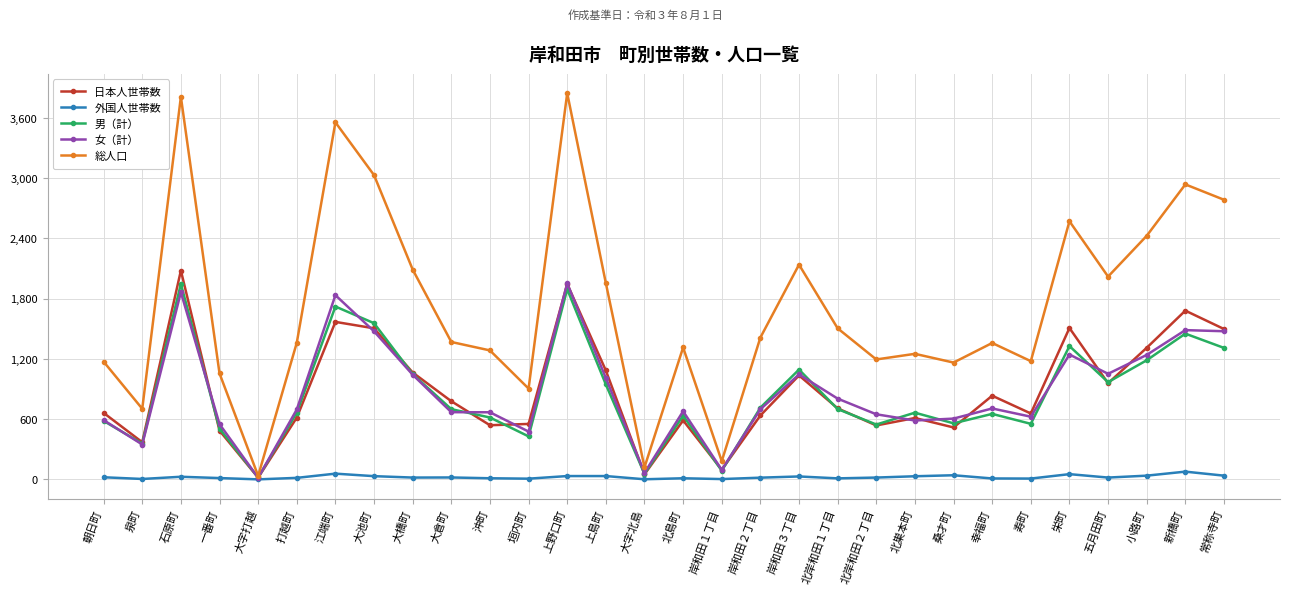

What is the label of the 23rd point from the left?

桑才町